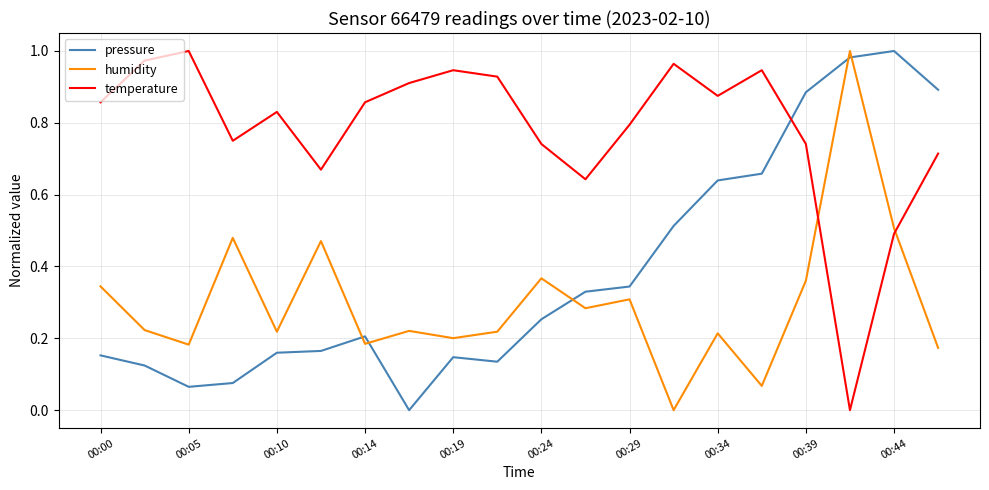

True or false: humidity and pressure cross at least once.

True